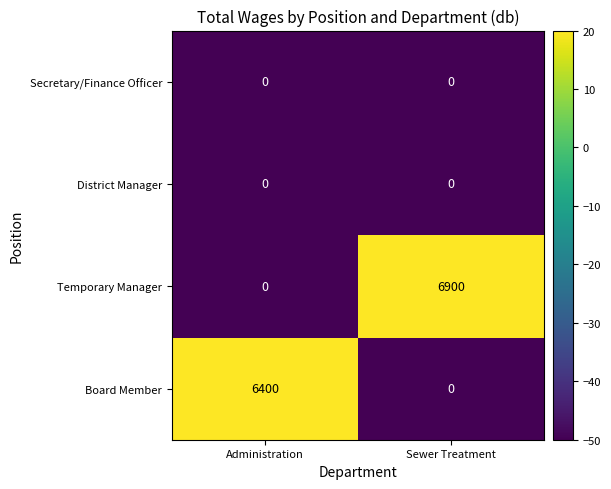

What is the average value of the Temporary Manager series?

3450